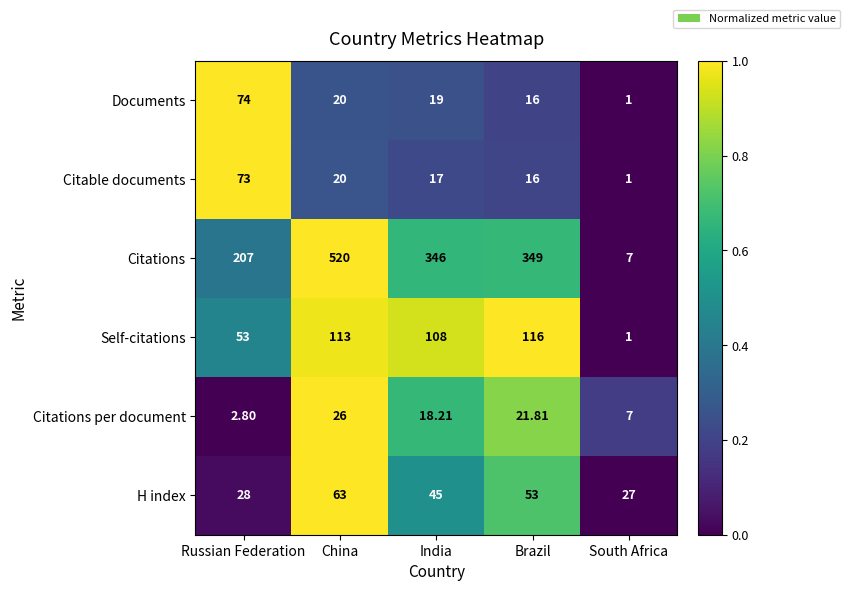

List the series in order of their peak value, lowest first.

Citations per document, H index, Citable documents, Documents, Self-citations, Citations